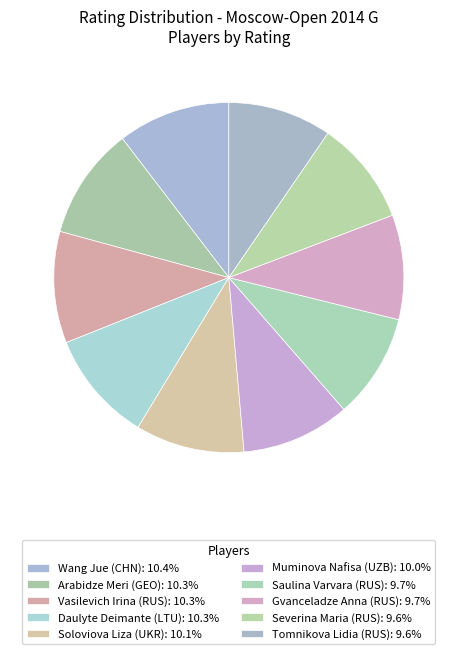

How many slices are in this pie chart?

10